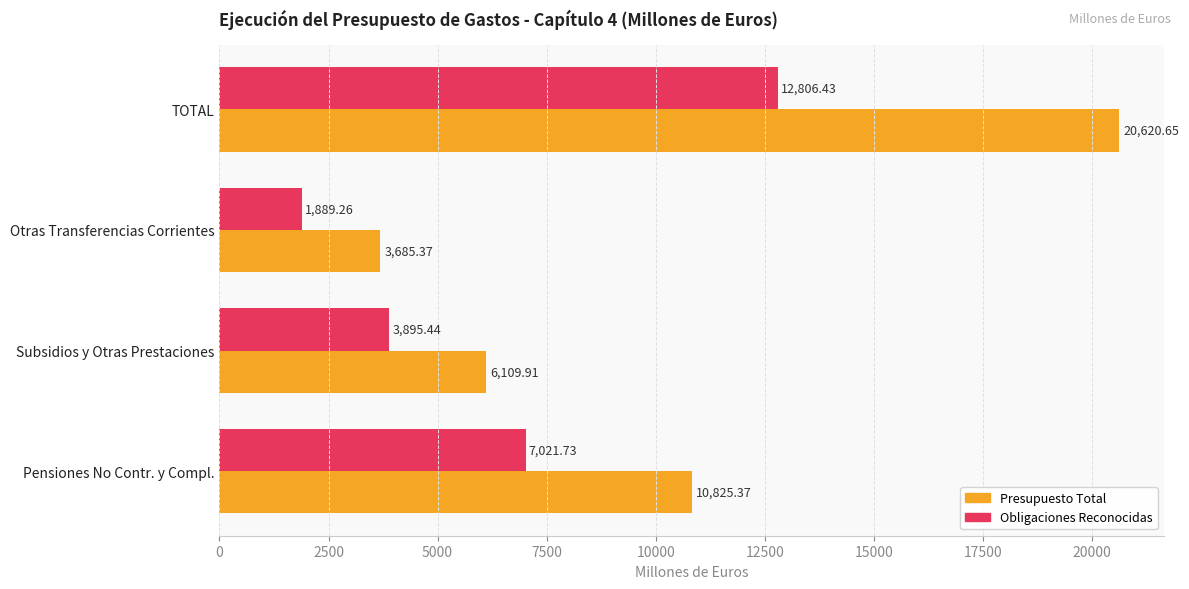

At which label is Obligaciones Reconocidas closest to 7347?

Pensiones No Contr. y Compl.